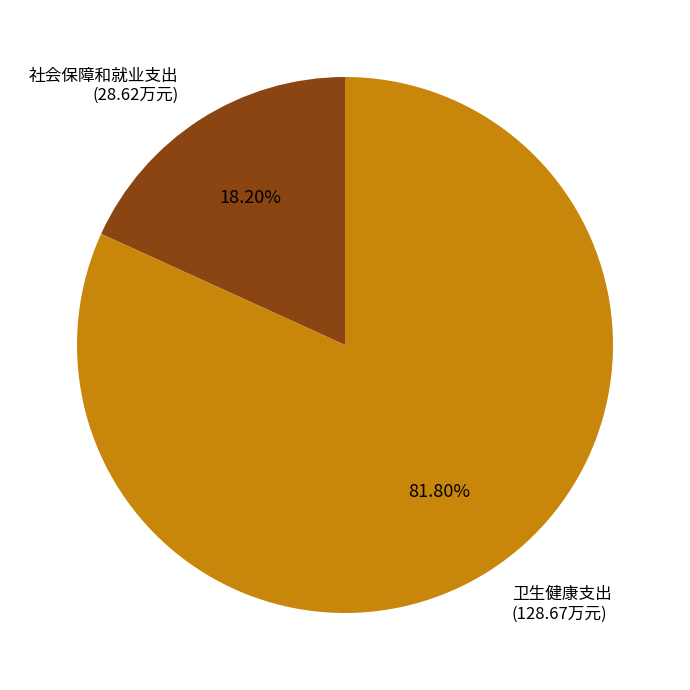

To the nearest percent, what portion does 卫生健康支出 represent?

82%